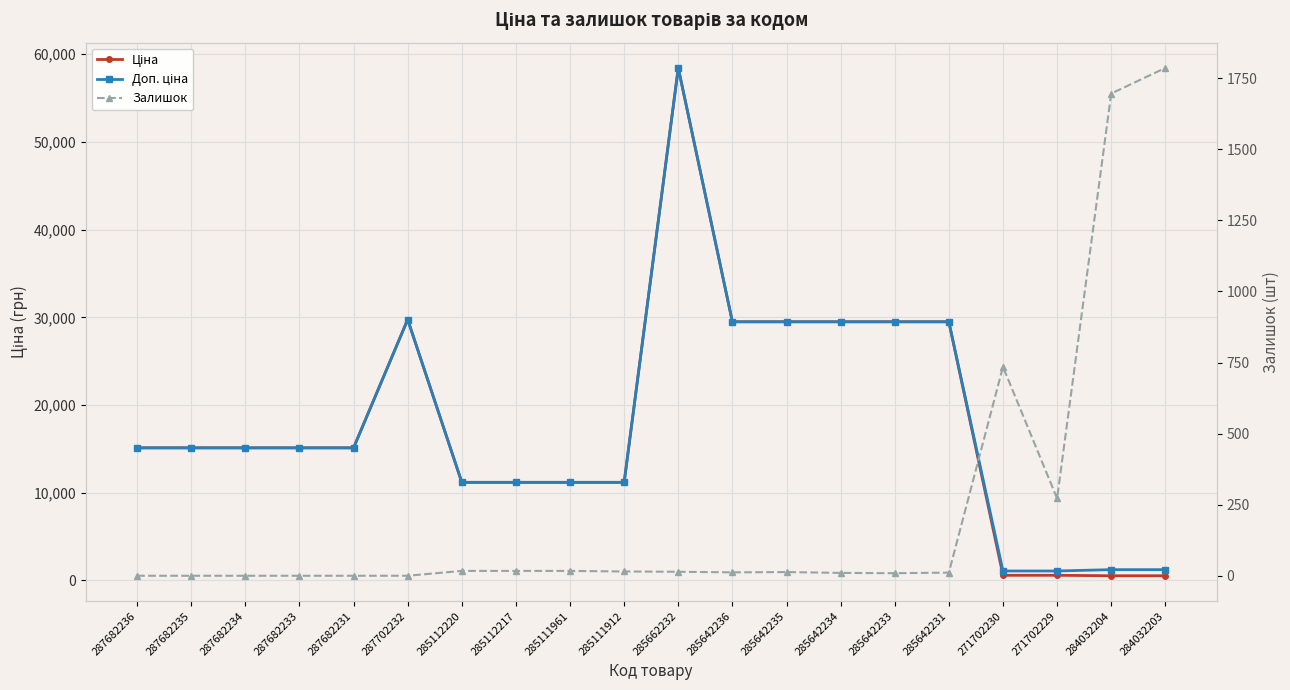

What is the difference between the Ціна values at 271702229 and 285642233?

28901.6